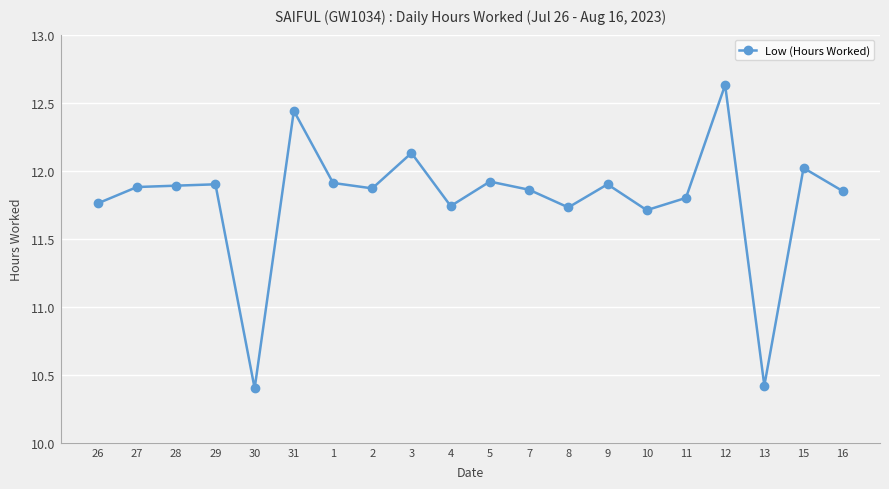

What is the label of the 11th point from the right?

4